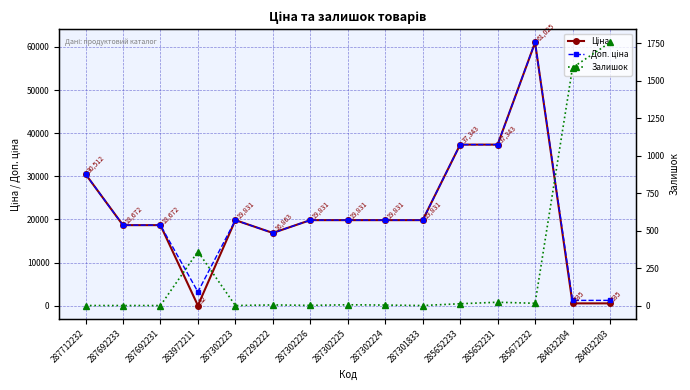

What are all the series names shown in the legend?

Ціна, Доп. ціна, Залишок